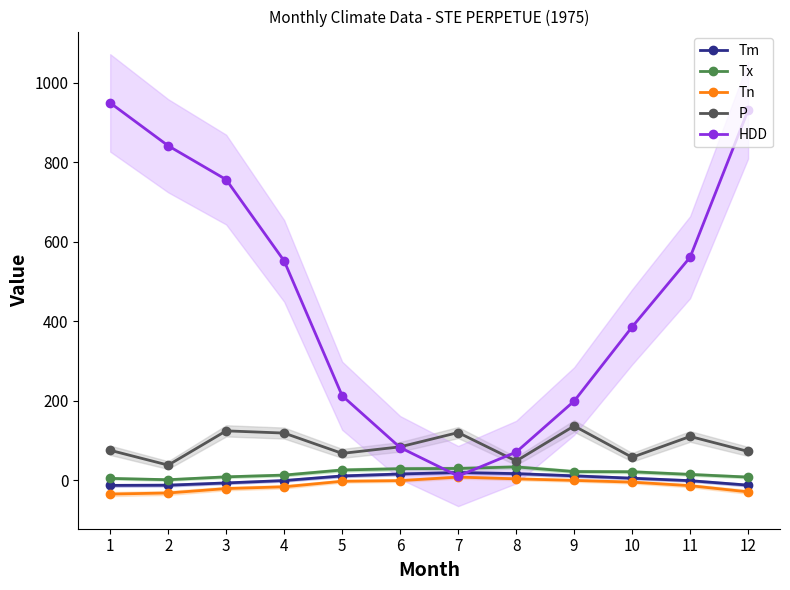

What is the value of the Tx point at the 4th from the left?

13.3